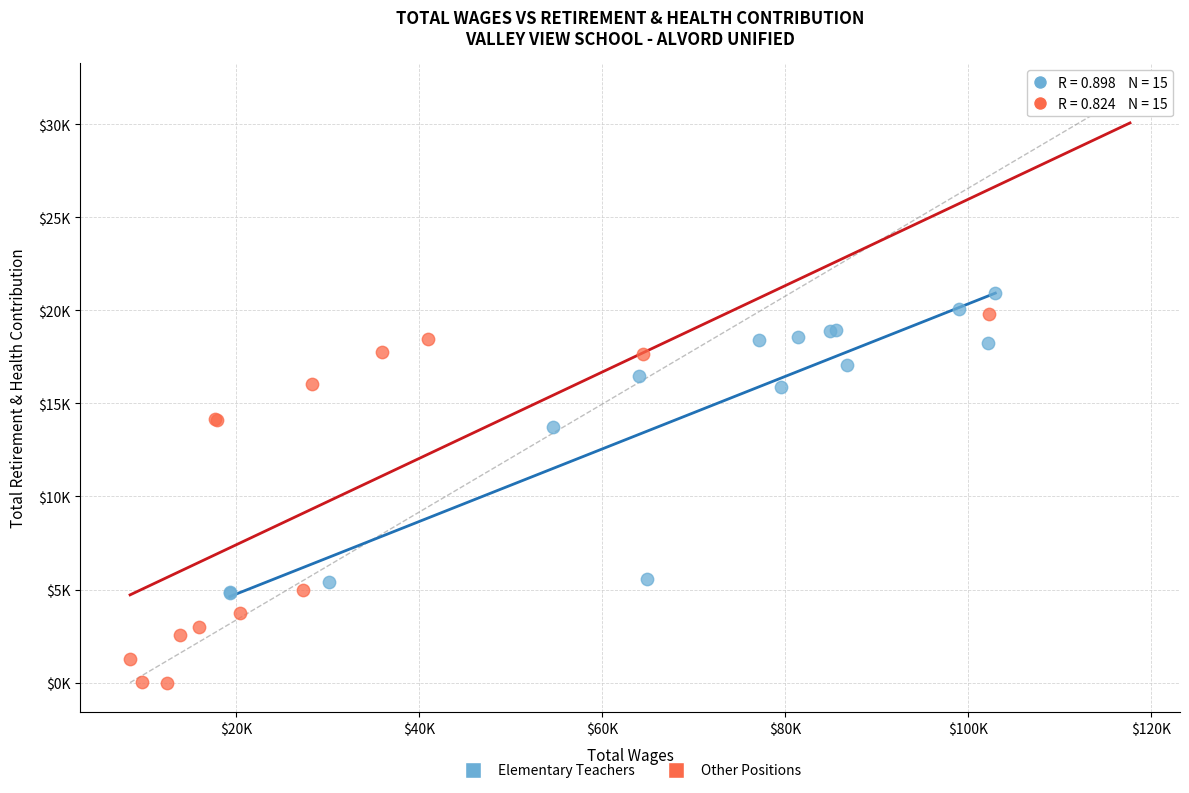

Which series reaches the maximum Y coordinate?

Other Positions